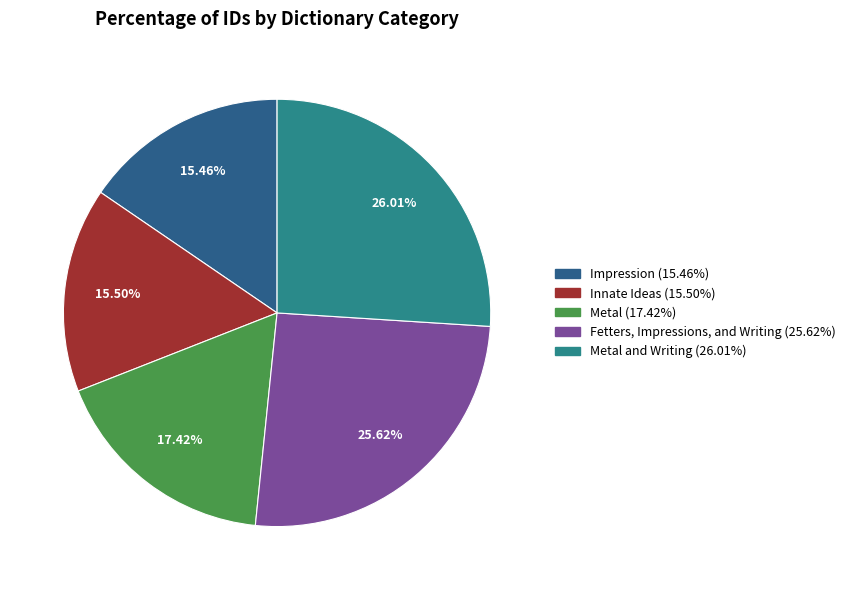

Is there any slice that represents more than half of the pie?

No